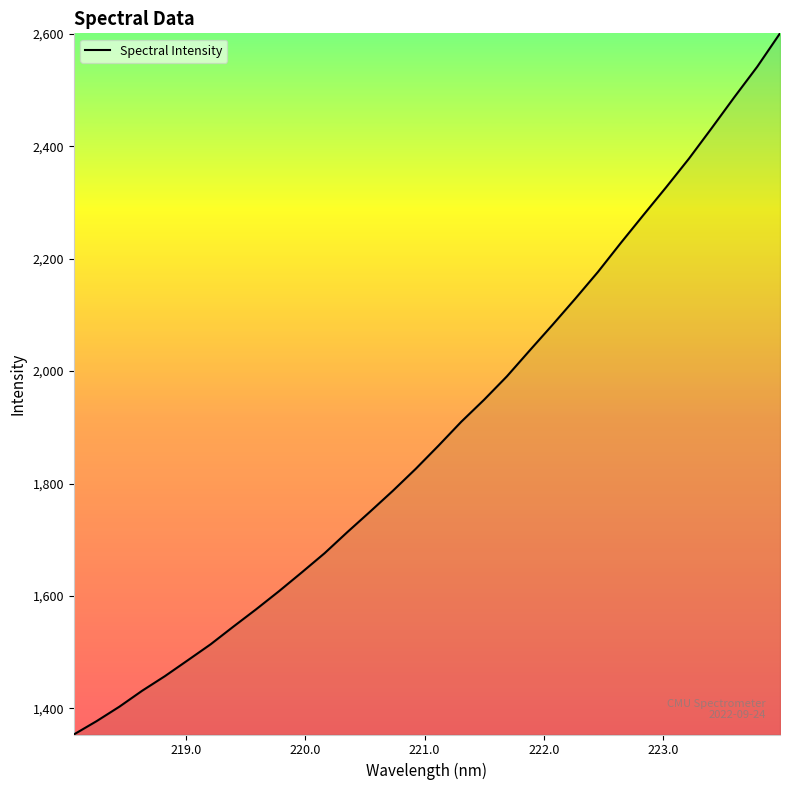

What is the difference between the maximum and minimum values?

1247.0